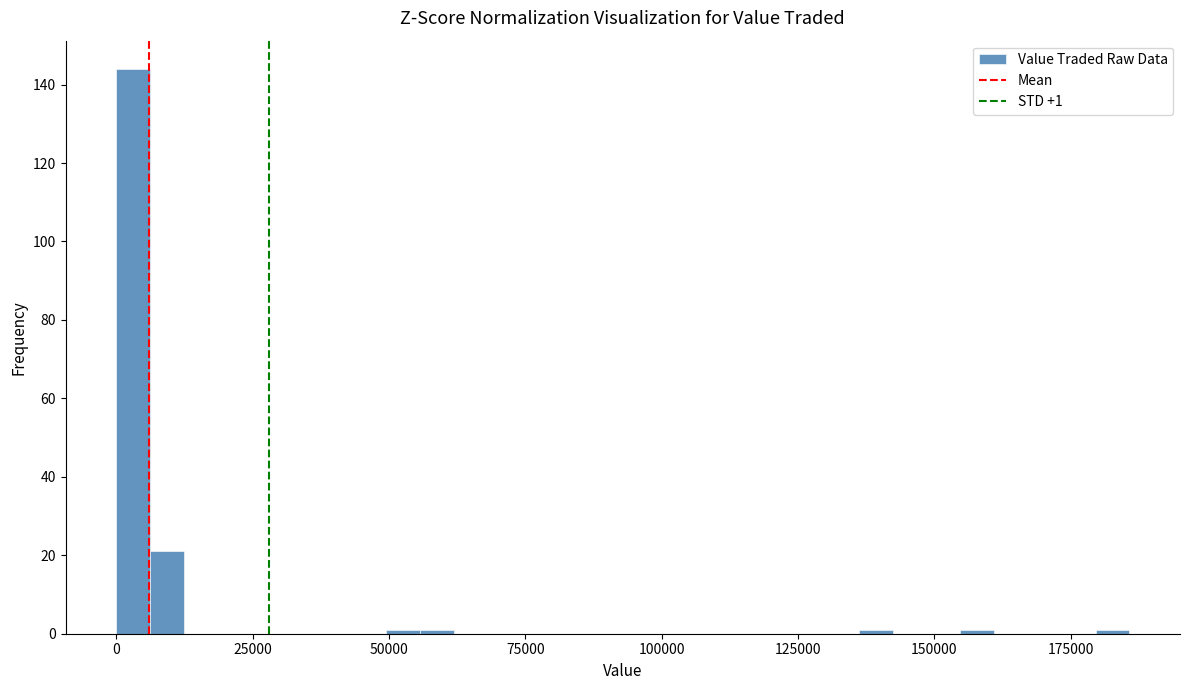

Read against the x-axis, roughly where is the centre of the tallest bar?

5000